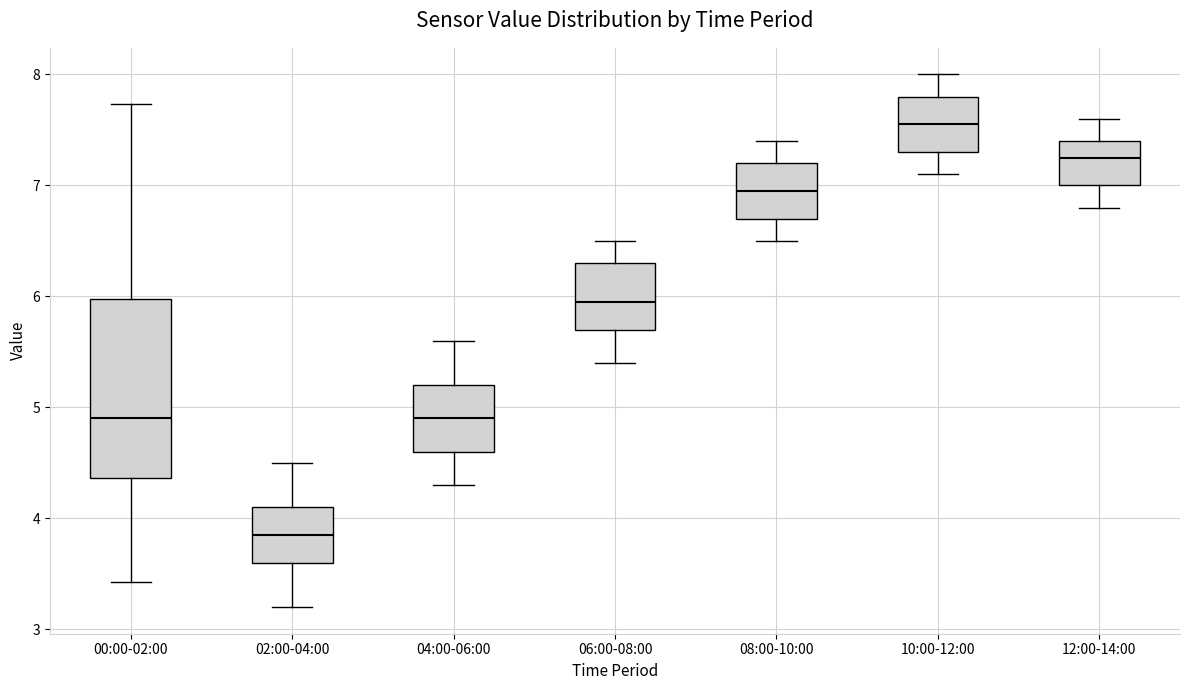

Reading left to right, transcribe this box plot: for each box, give where its median line is, the range the box spans, and where its two whiskers end, as read against the y-axis. The values are not printed on the chart, so give them approximately, as read against the axis.

00:00-02:00: median 4.9, box 4.4 to 6.0, whiskers 3.4 to 7.7
02:00-04:00: median 3.9, box 3.6 to 4.1, whiskers 3.2 to 4.5
04:00-06:00: median 4.9, box 4.6 to 5.2, whiskers 4.3 to 5.6
06:00-08:00: median 6.0, box 5.7 to 6.3, whiskers 5.4 to 6.5
08:00-10:00: median 7.0, box 6.7 to 7.2, whiskers 6.5 to 7.4
10:00-12:00: median 7.6, box 7.3 to 7.8, whiskers 7.1 to 8.0
12:00-14:00: median 7.3, box 7.0 to 7.4, whiskers 6.8 to 7.6